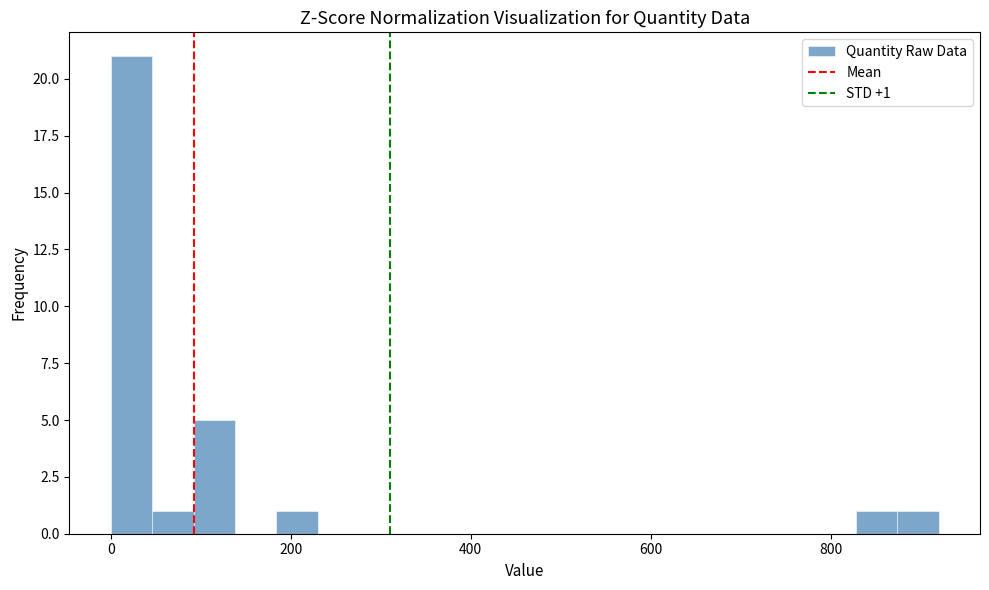

Around what value on the x-axis is the tallest bar? Give the approximate position of its centre, as read against the axis.

20